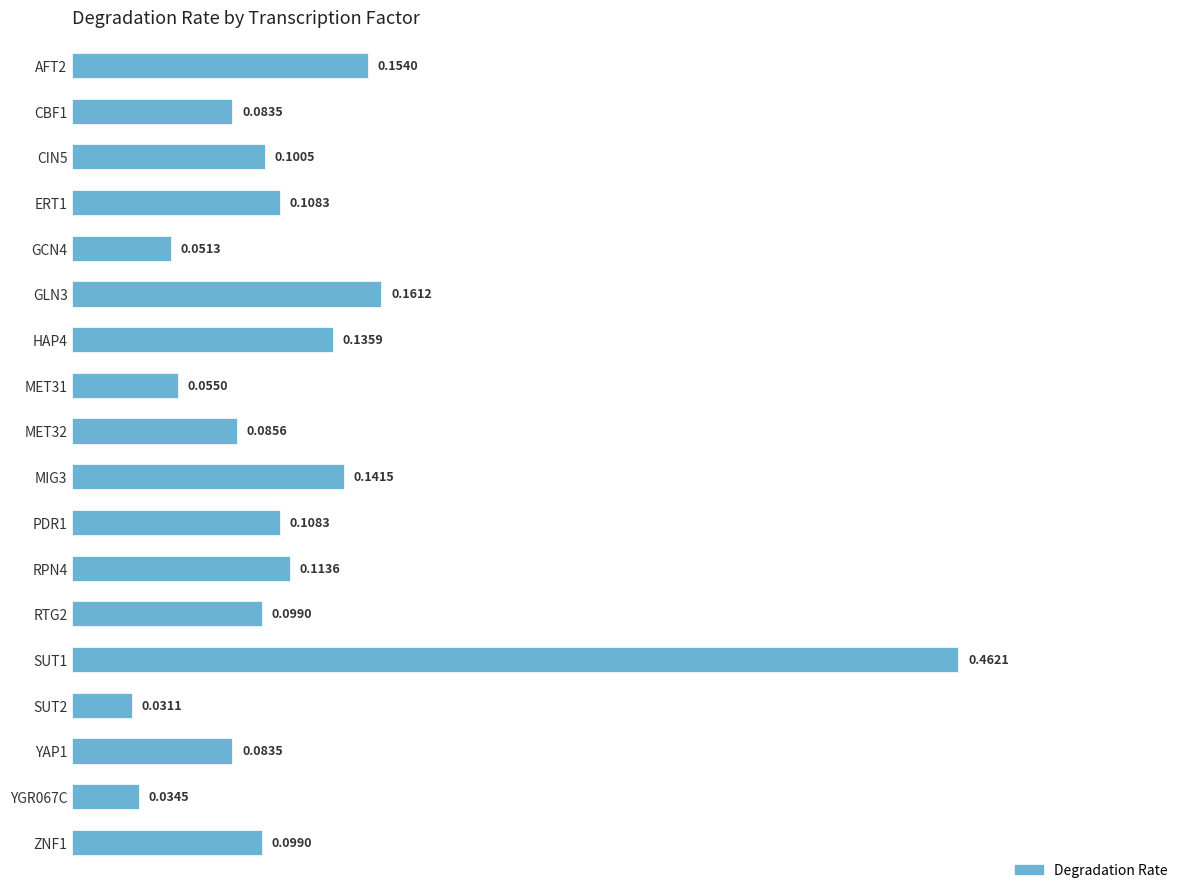

Between ERT1 and MET31, which is larger?

ERT1